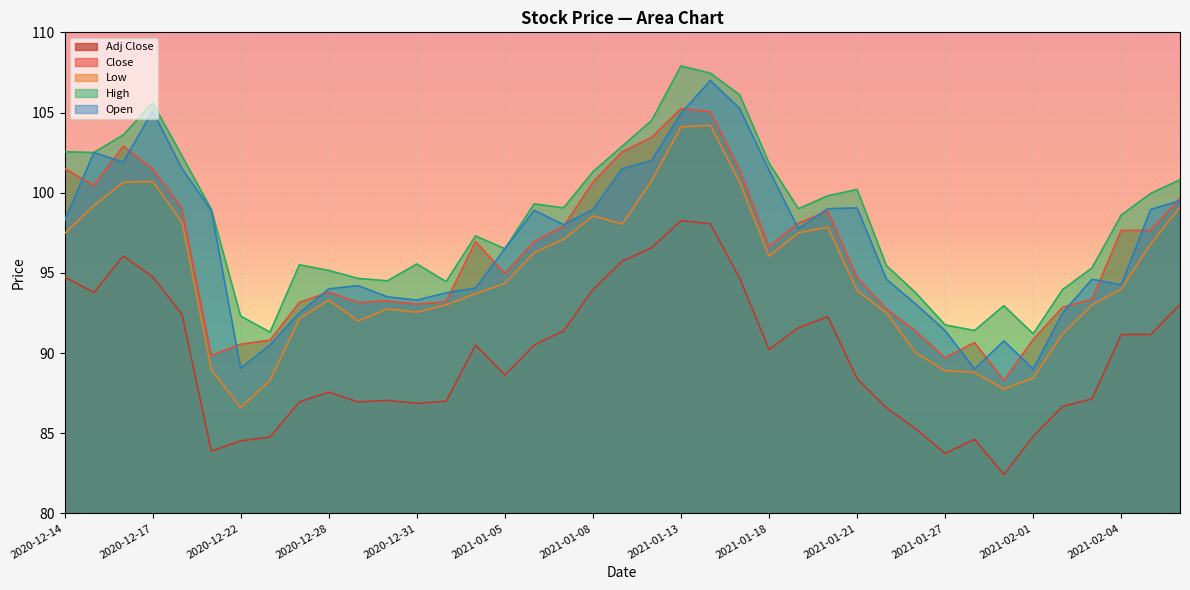

What is the total value across all series at 2021-02-02?

457.2